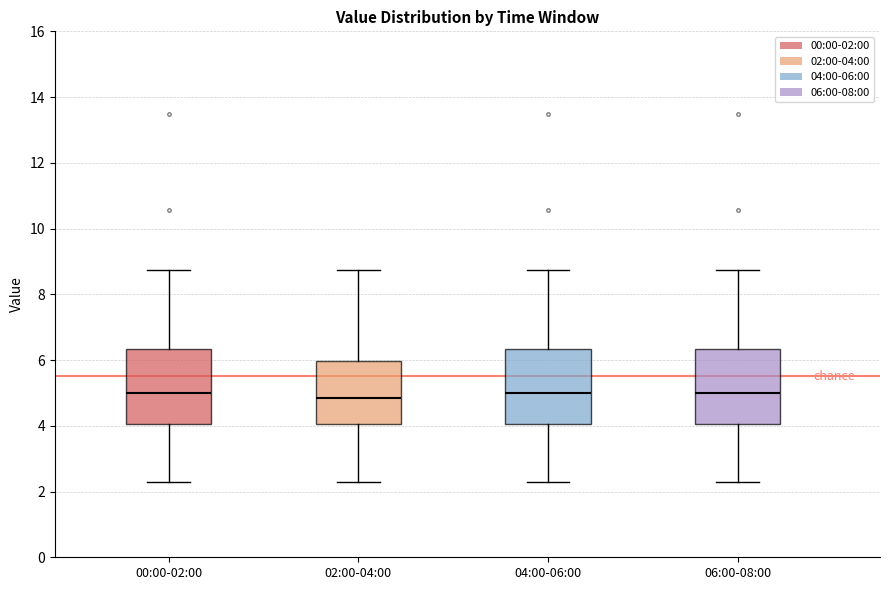

Where is the upper edge of the box for 00:00-02:00 on the y-axis? The values are not printed on the chart, so give them approximately, as read against the axis.

6.4